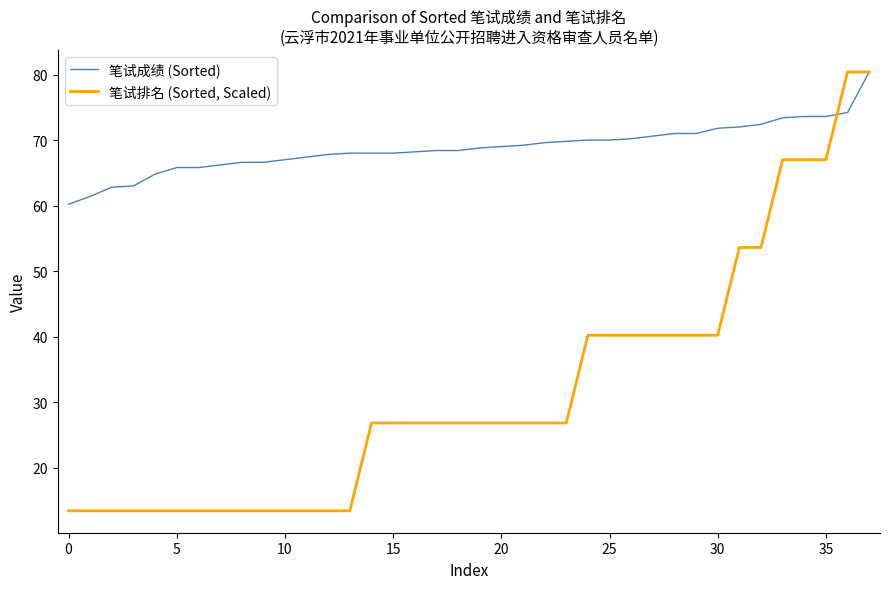

Which series has the largest total across all categories?

笔试成绩 (Sorted)